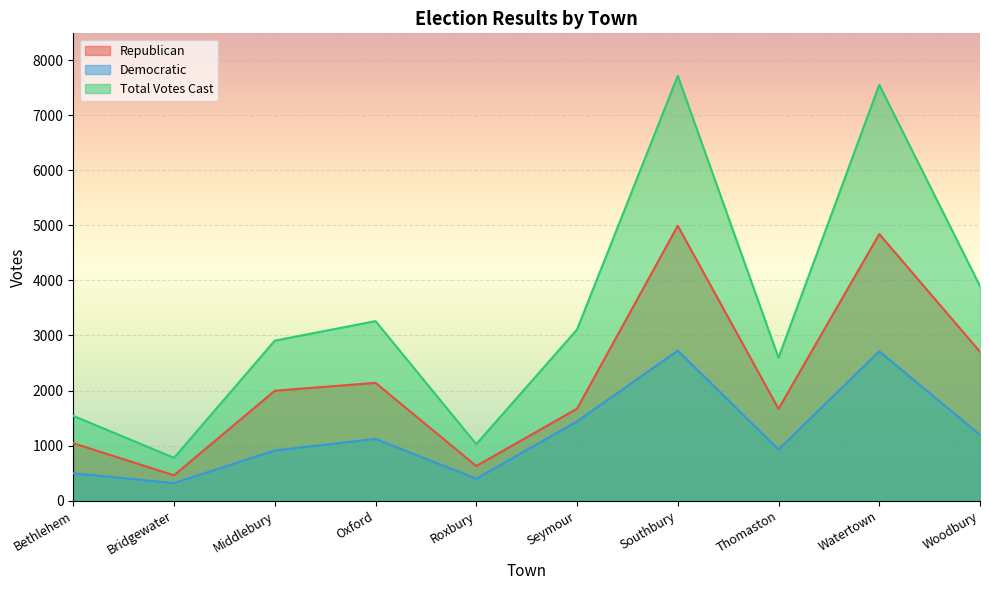

How many data points does each series have?

10